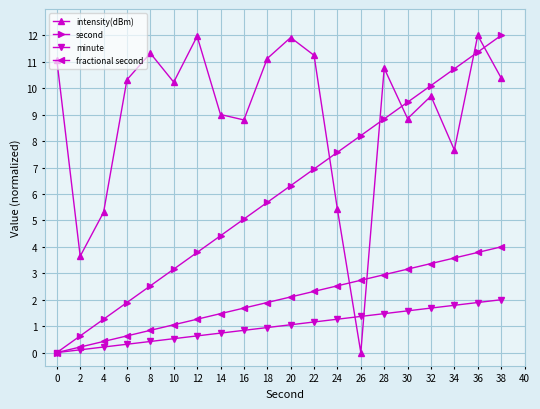

How many data points in fractional second are less than 2?

10